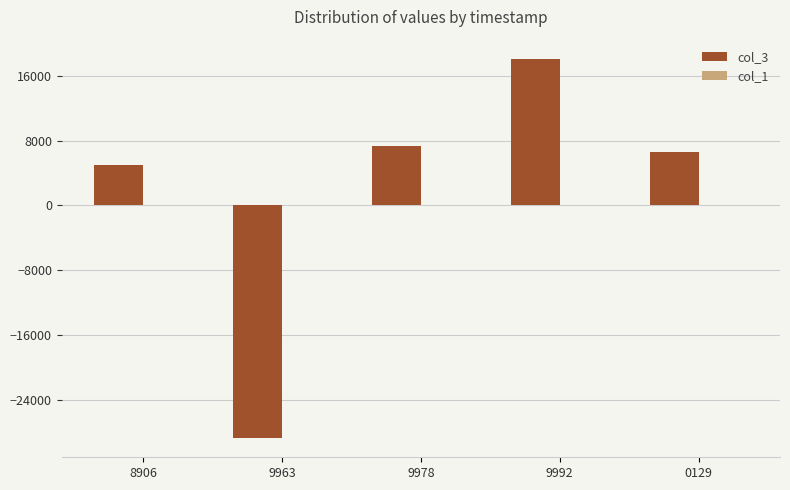

Count the number of categories in the chart.

5